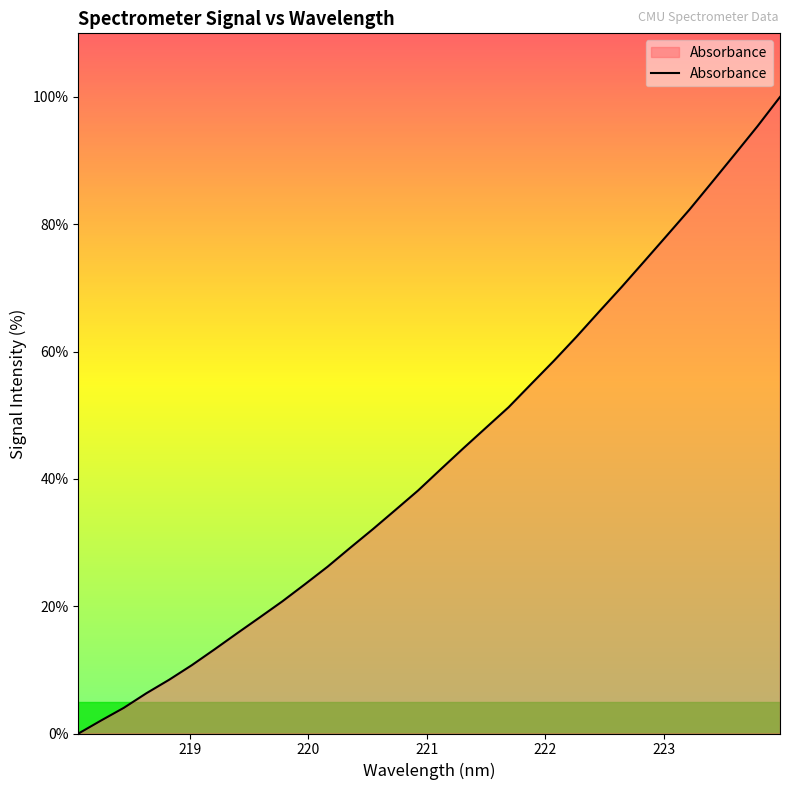

What is the difference between the maximum and minimum values?

100.0